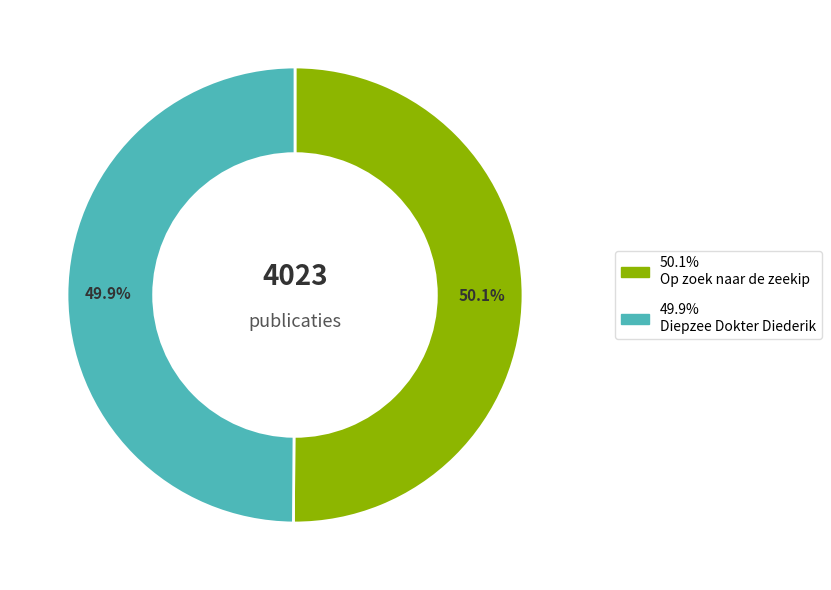

Which category has the biggest portion of the pie?

Op zoek naar de zeekip